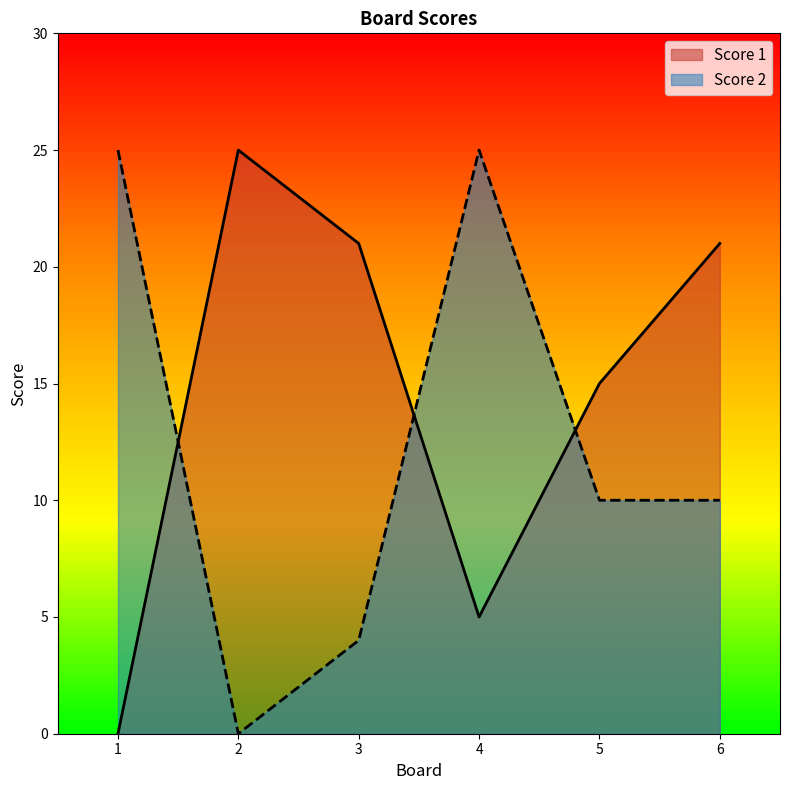

How many data points does each series have?

6